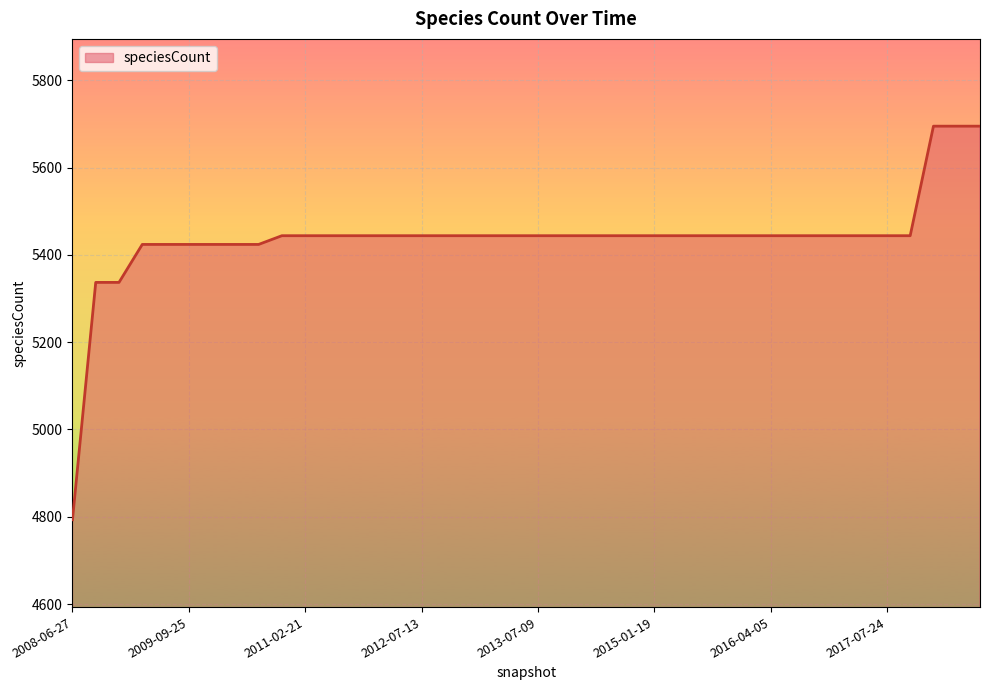

What is the maximum value shown in the chart?

5695